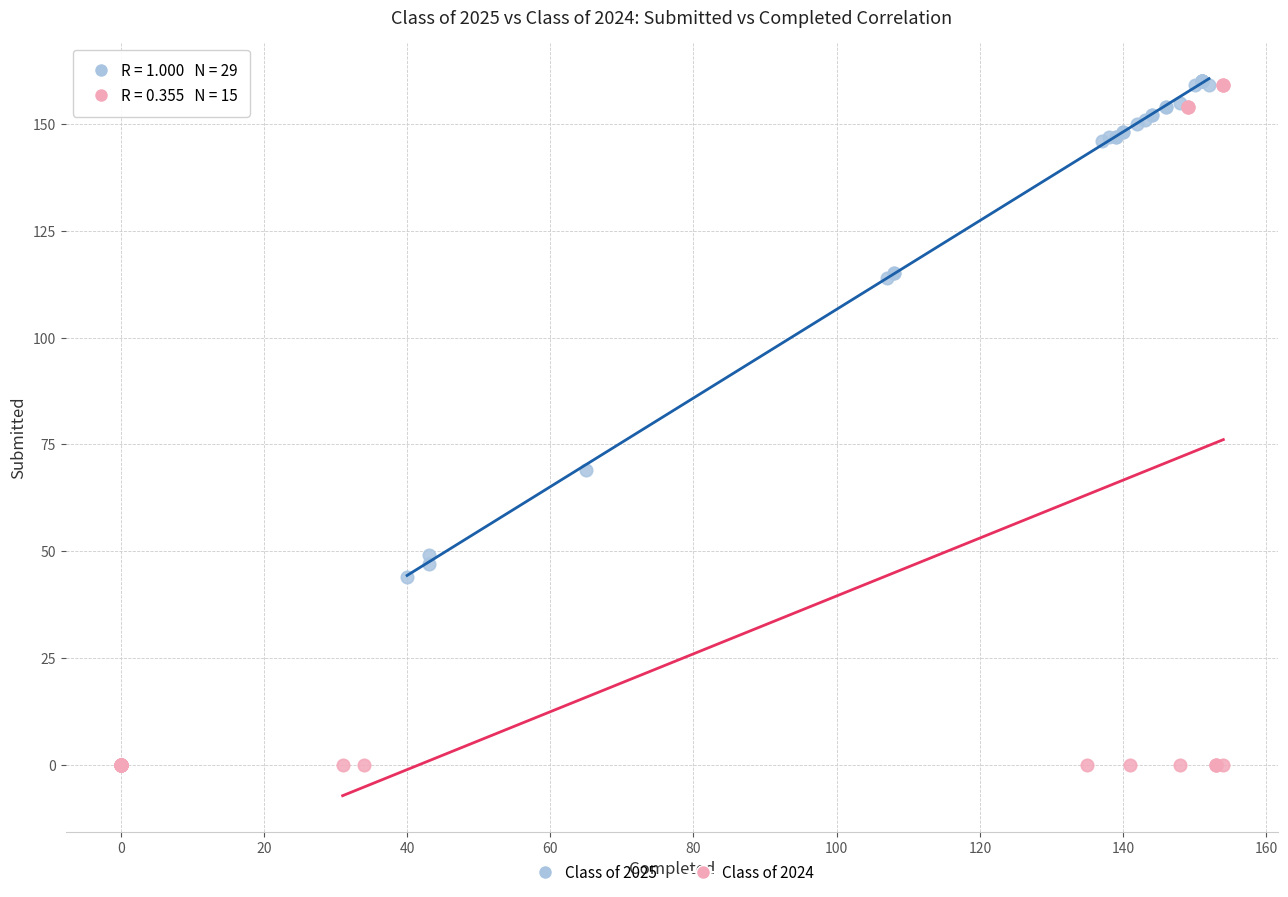

Which series has the largest Y range (max minus min)?

Class of 2024